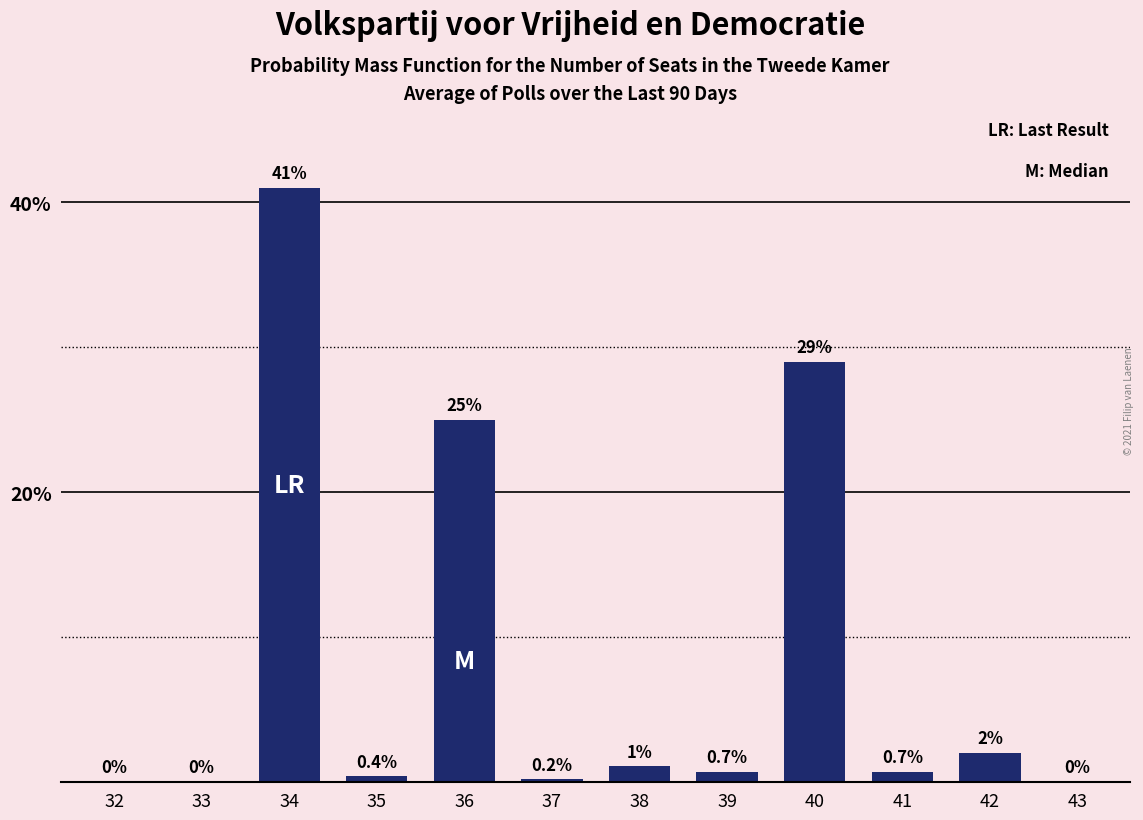

Reading left to right, extract all data points from this chart.

32=0.0	33=0.0	34=41.0	35=0.4	36=25.0	37=0.2	38=1.1	39=0.7	40=29.0	41=0.7	42=2.0	43=0.0